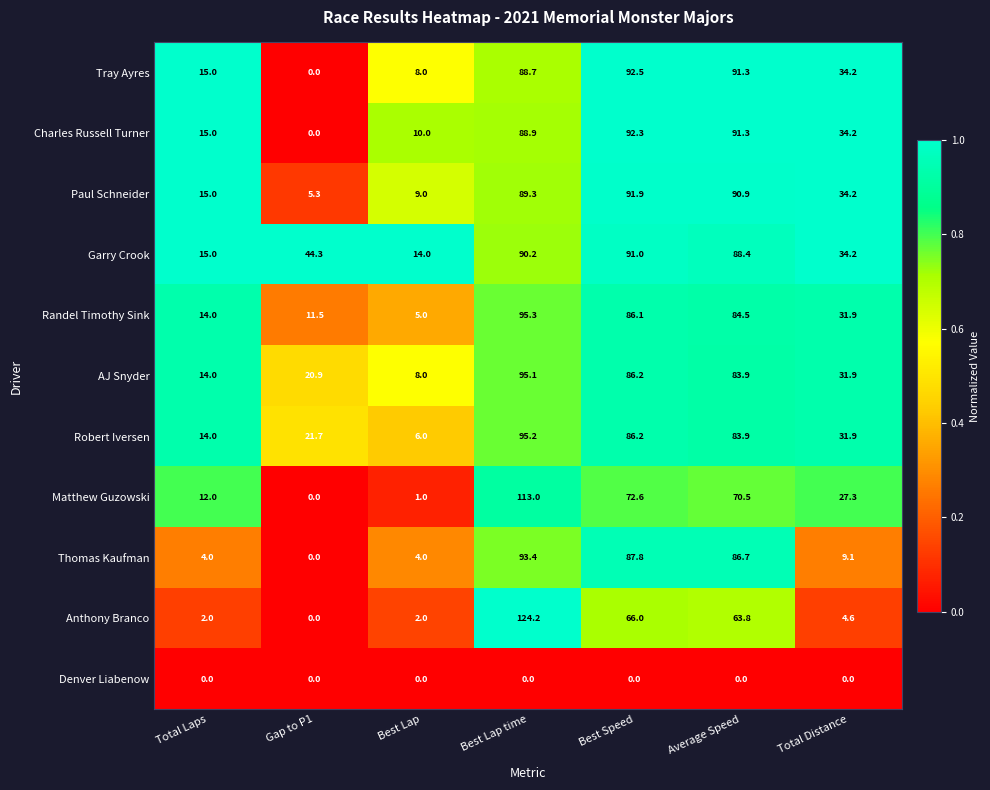

How many values in Charles Russell Turner are above zero?

6